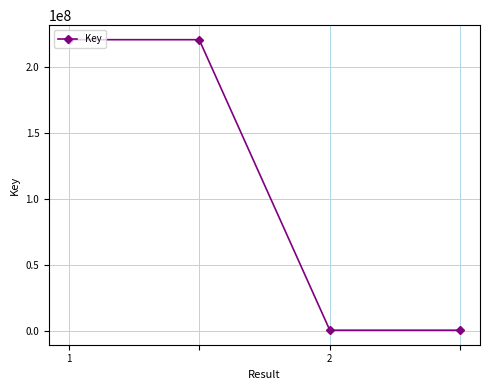

True or false: there are more than 2 points higher than both neighbors.

False